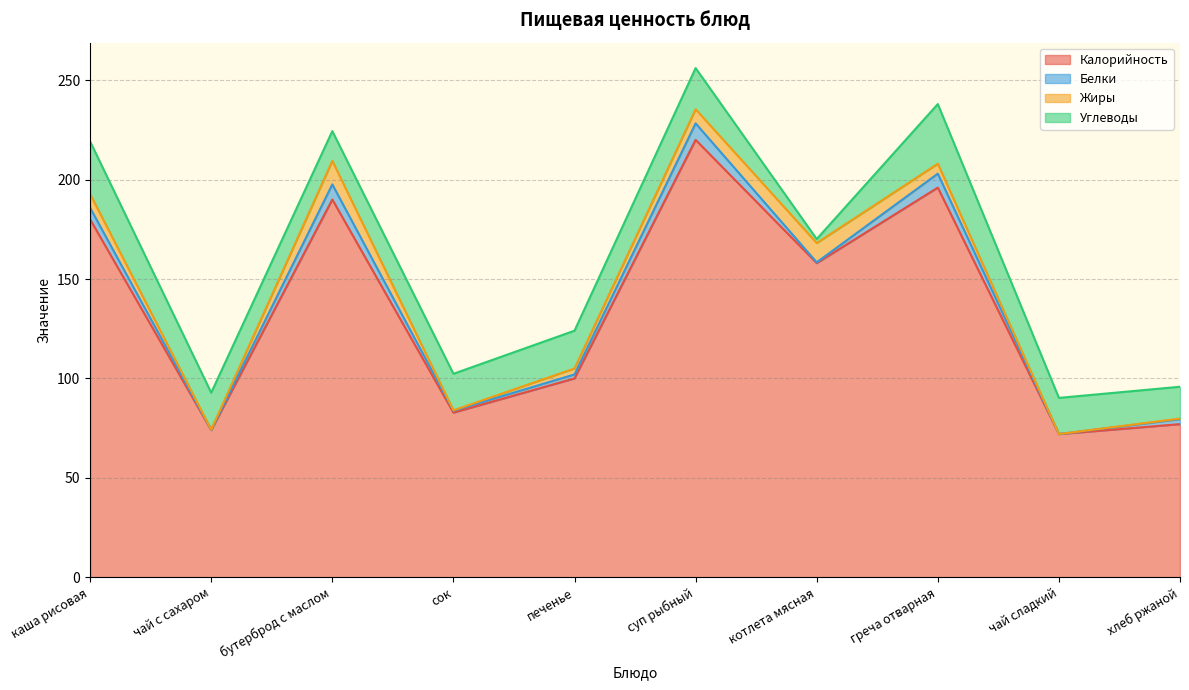

What is the spread (max minus min) of values at чай сладкий?

72.0